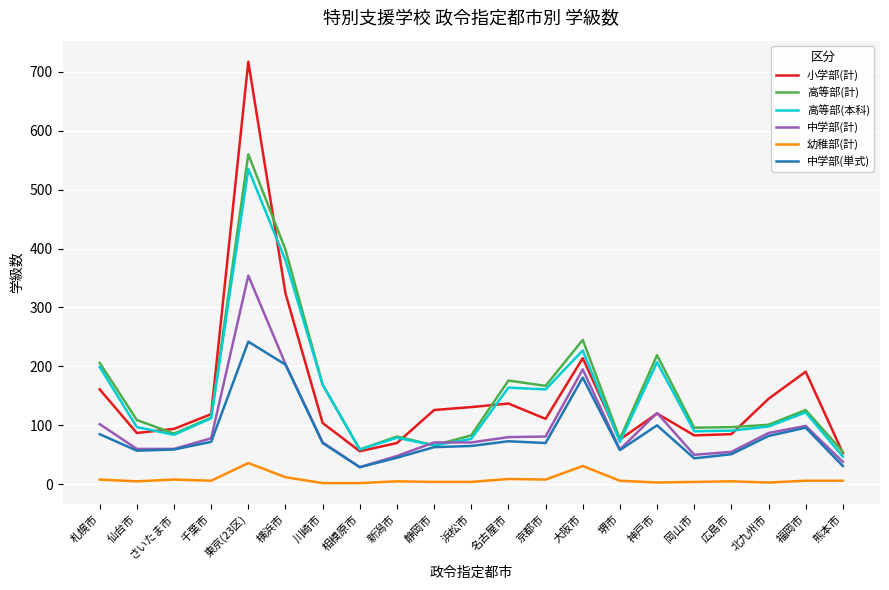

Where is the first local maximum for 小学部(計)?

東京(23区)